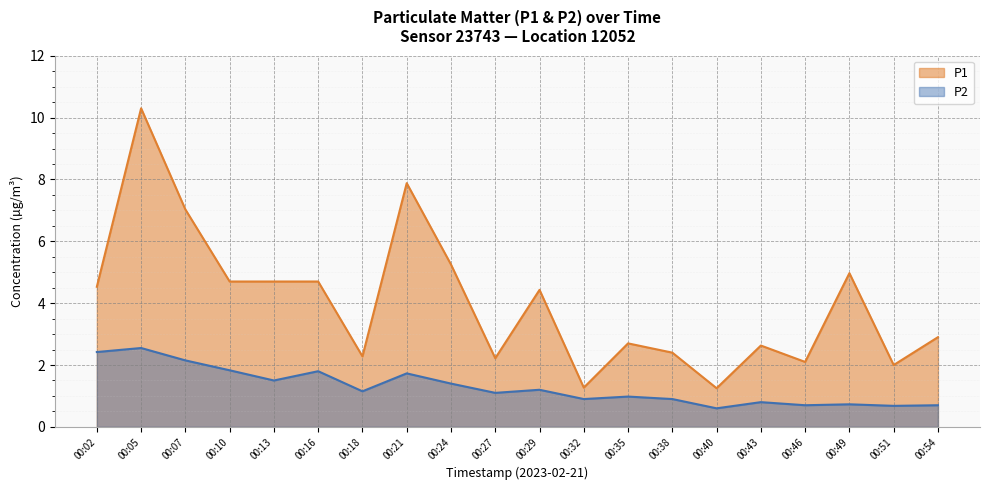

At which category does P1 reach its first local valley?

00:18